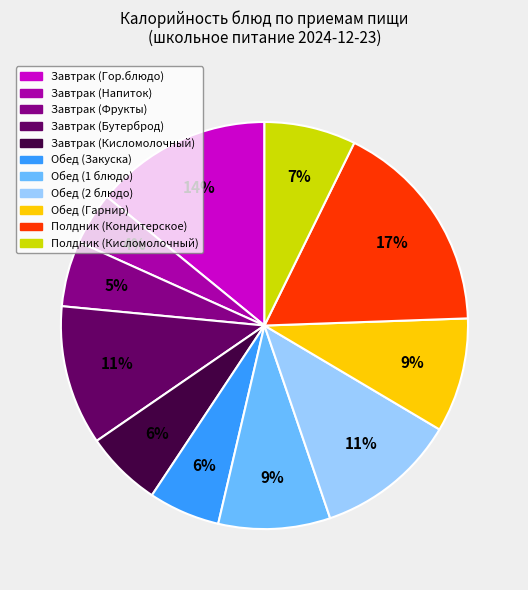

How many segments does this pie chart have?

11